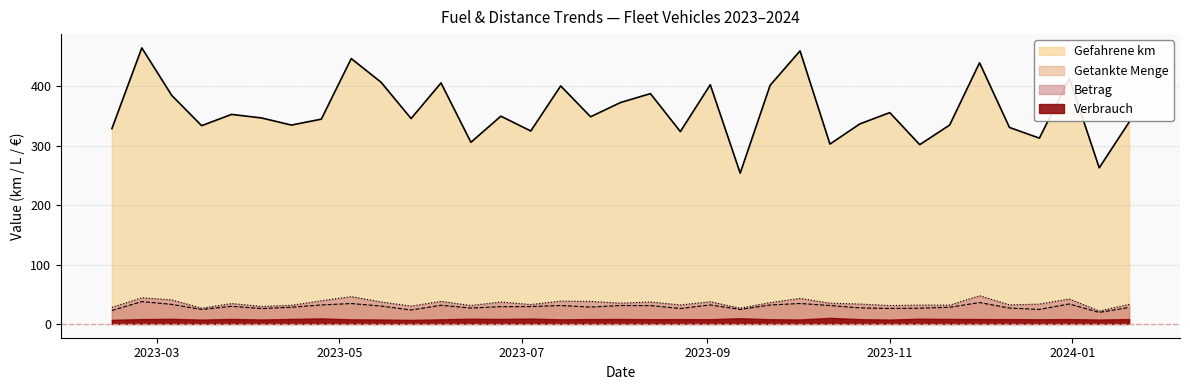

Where is the first local maximum for Gefahrene km?

2023-02-24